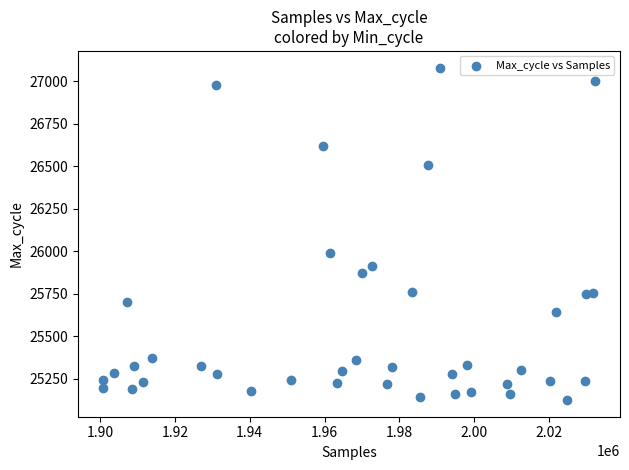

What Y value in the scatter plot is closest to 26102?

25990